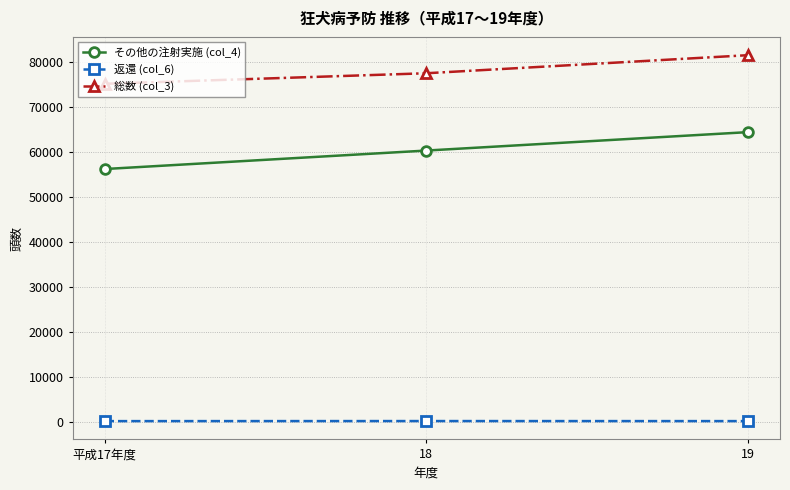

What are all the series names shown in the legend?

その他の注射実施 (col_4), 返還 (col_6), 総数 (col_3)